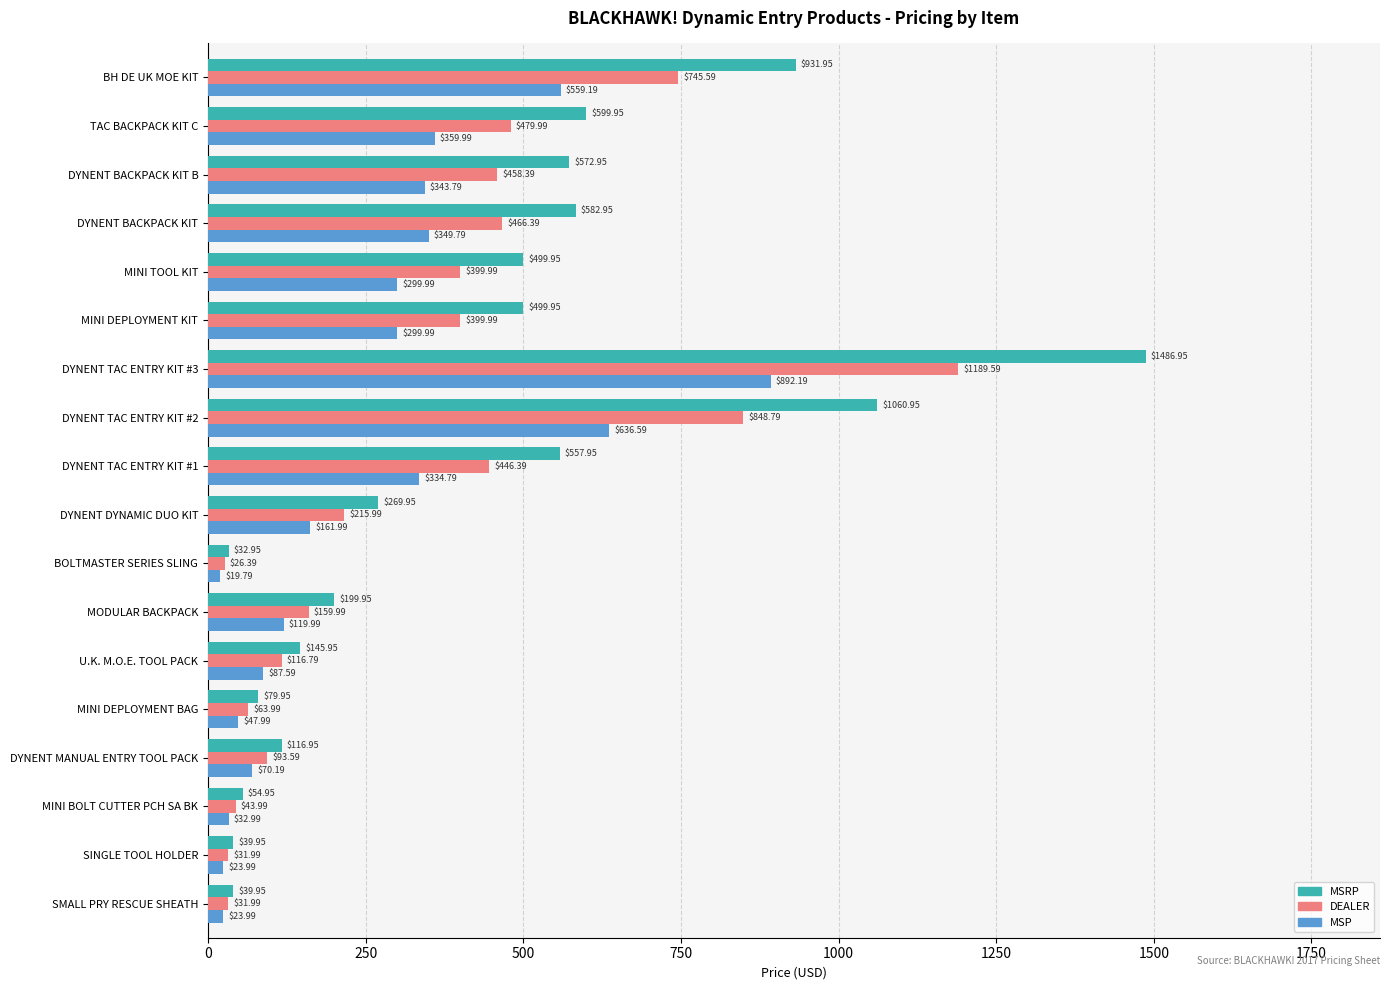

At which category does the chart reach its minimum across all series?

BOLTMASTER SERIES SLING